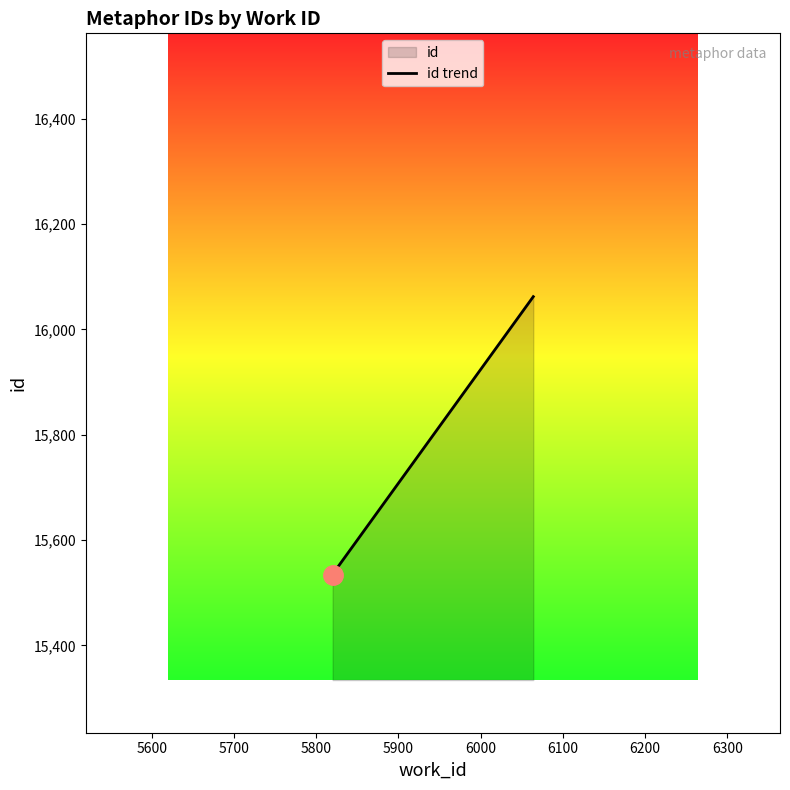

The value at 5500 is 25466. True or false?

False